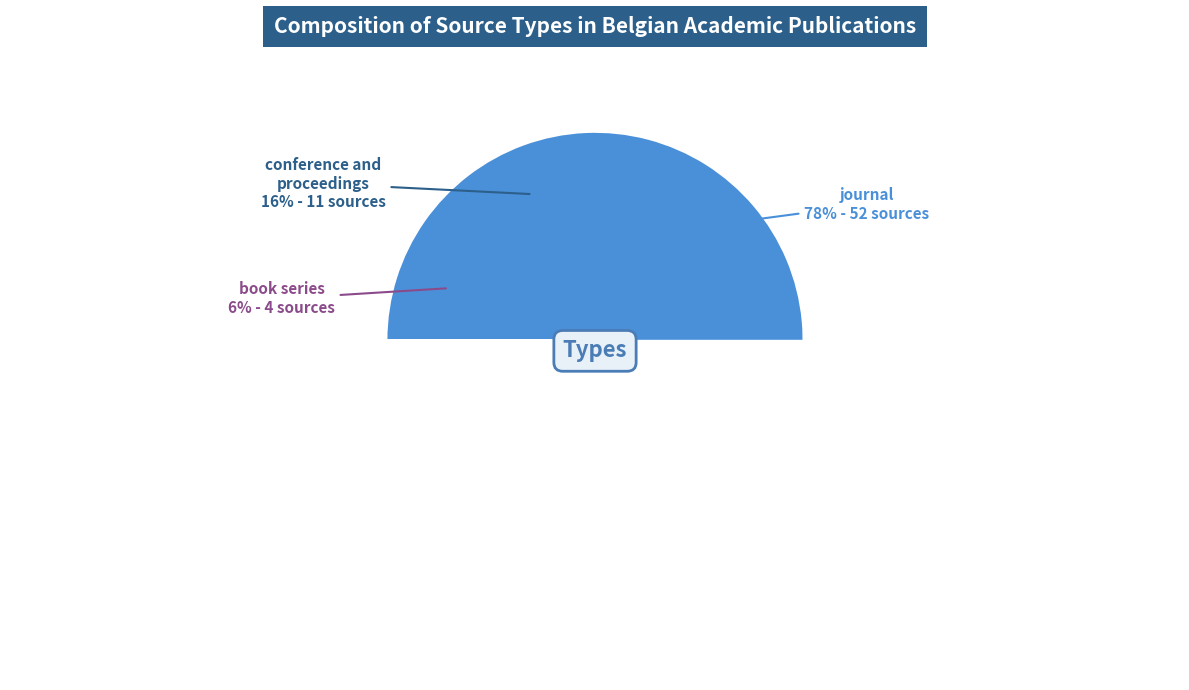

To the nearest percent, what percentage of the pie is journal?

78%